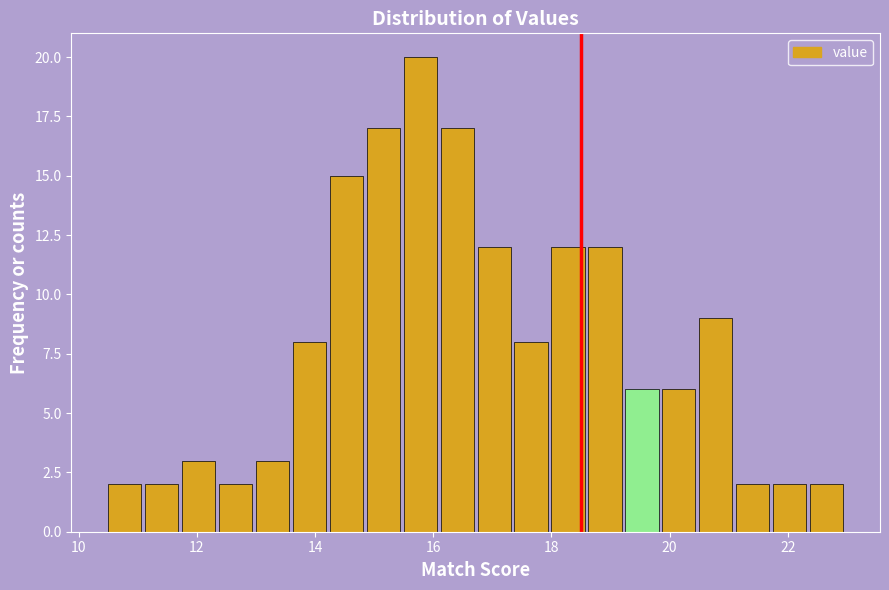

Read against the x-axis, roughly where is the centre of the tallest bar?

15.8